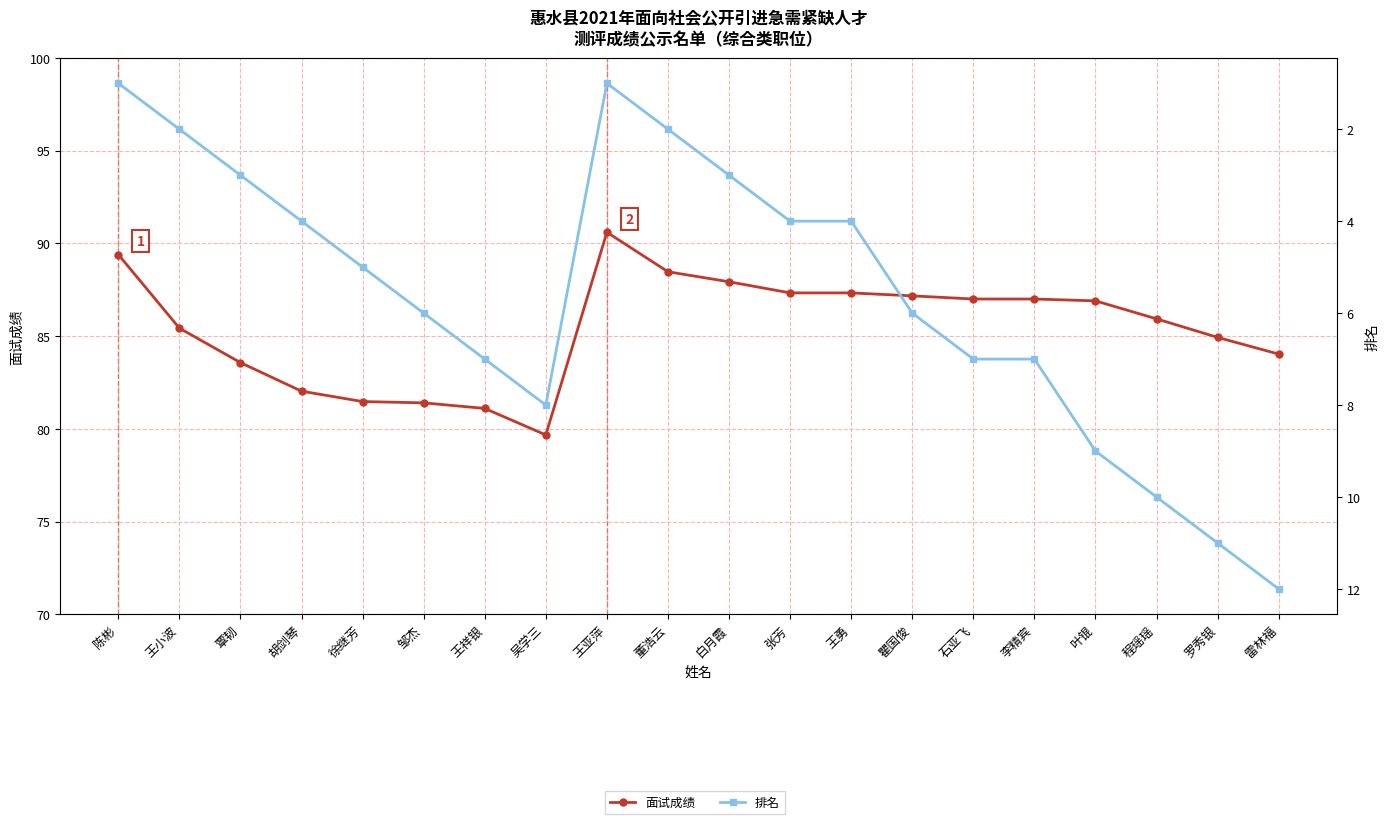

What is the minimum value shown in the chart?

1.0